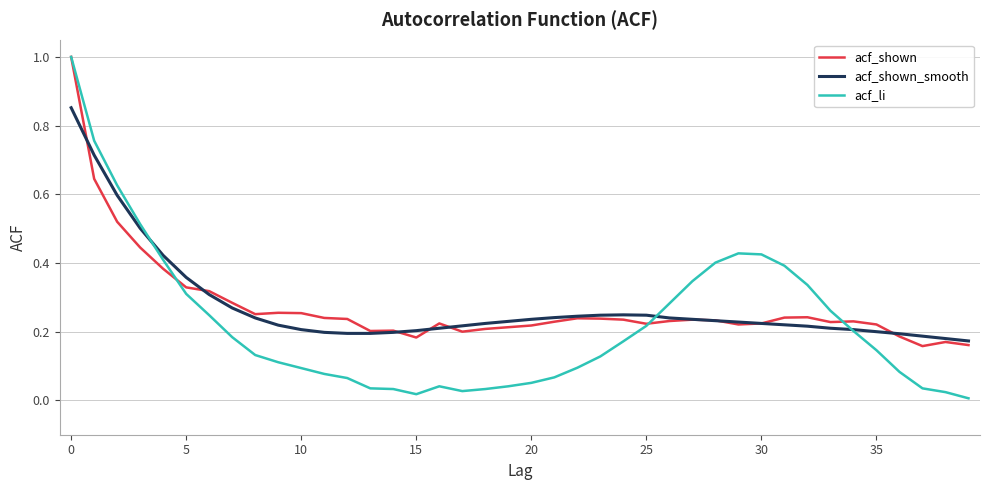

Which series has the widest spread of values?

acf_li